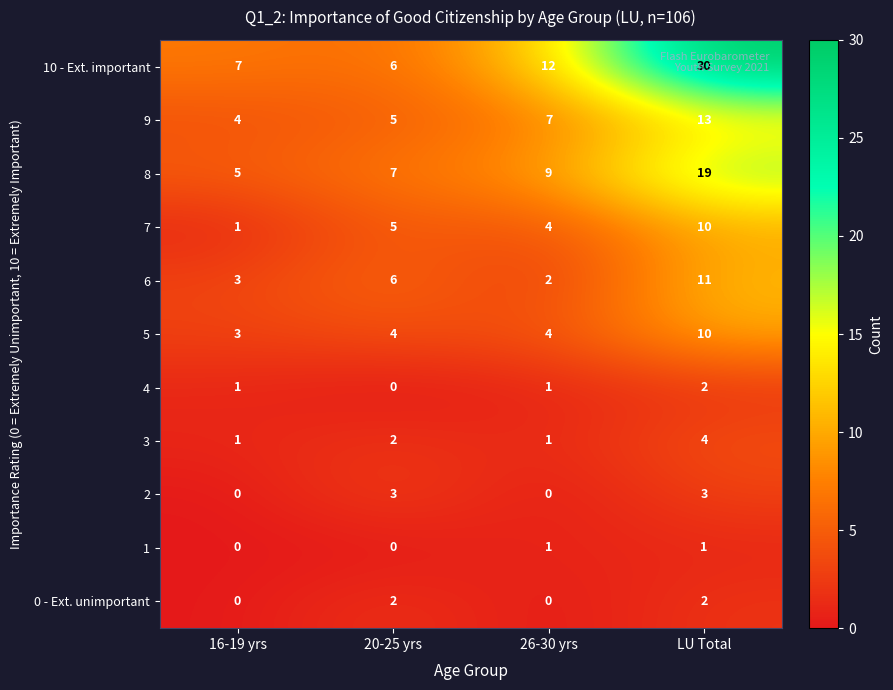

What is the total value across all series at 20-25 yrs?

40